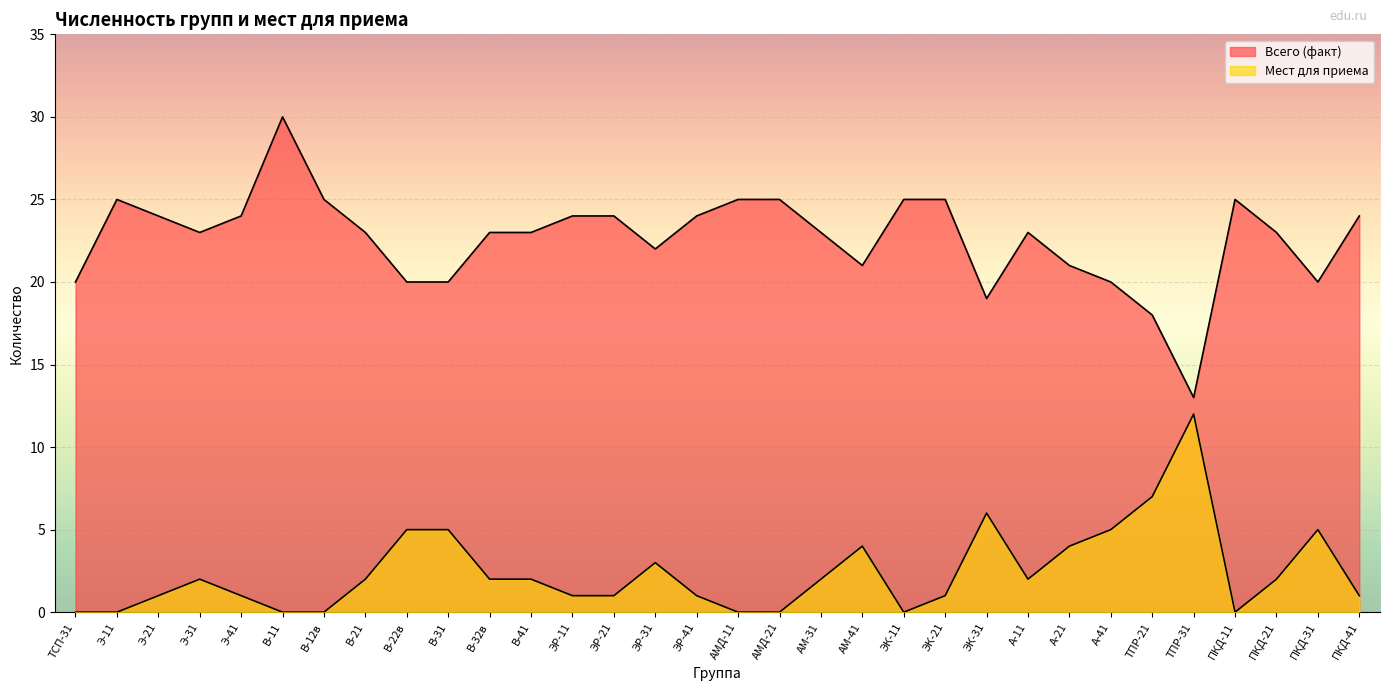

What is the difference between the maximum and minimum values in the Всего (факт) series?

17